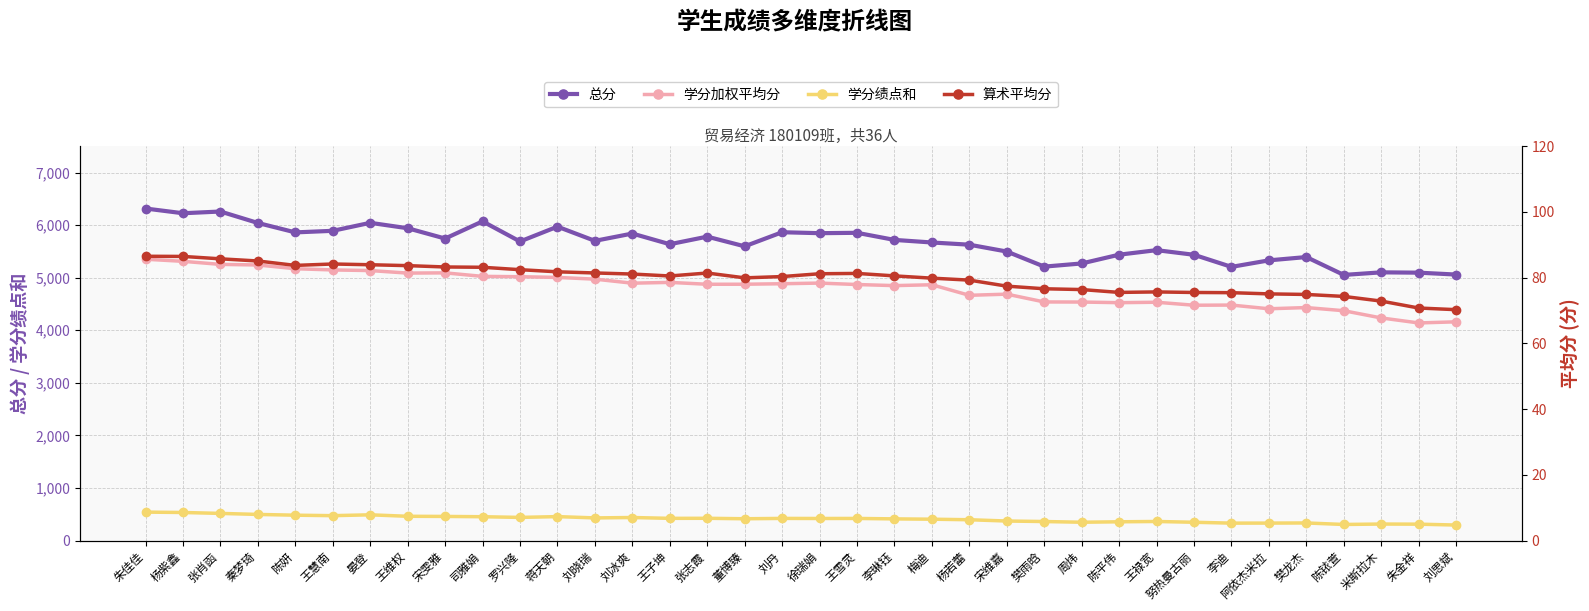

How many categories are shown in the chart?

36